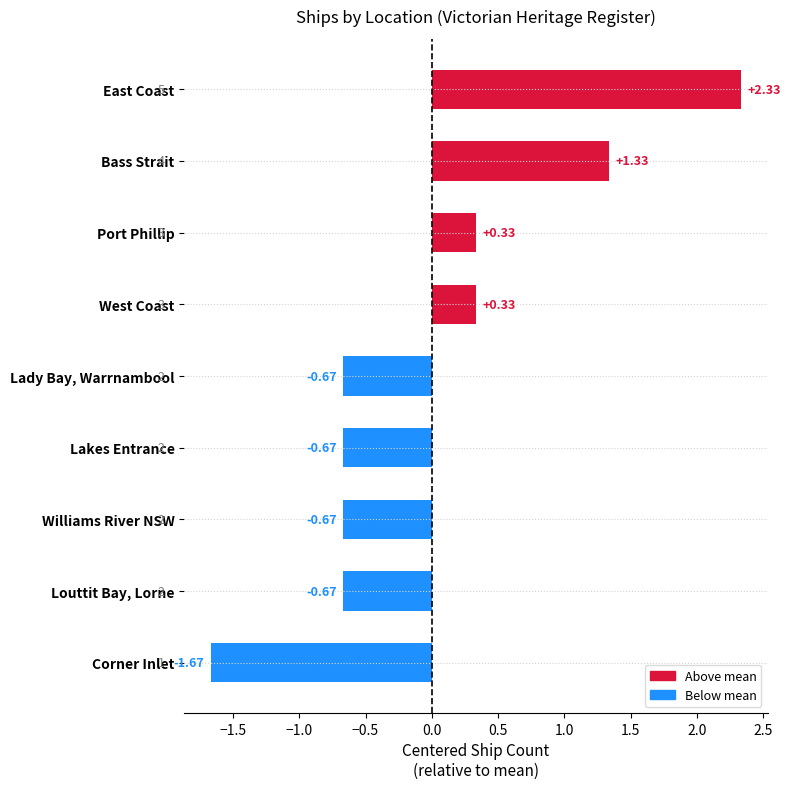

Which label corresponds to the largest value in the chart?

East Coast